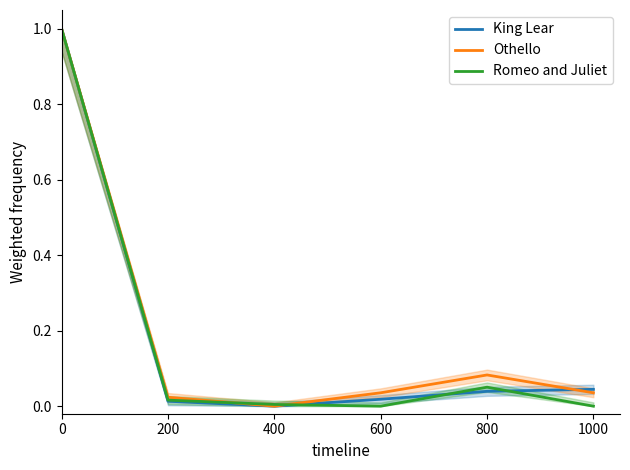

Which series has the widest spread of values?

Romeo and Juliet